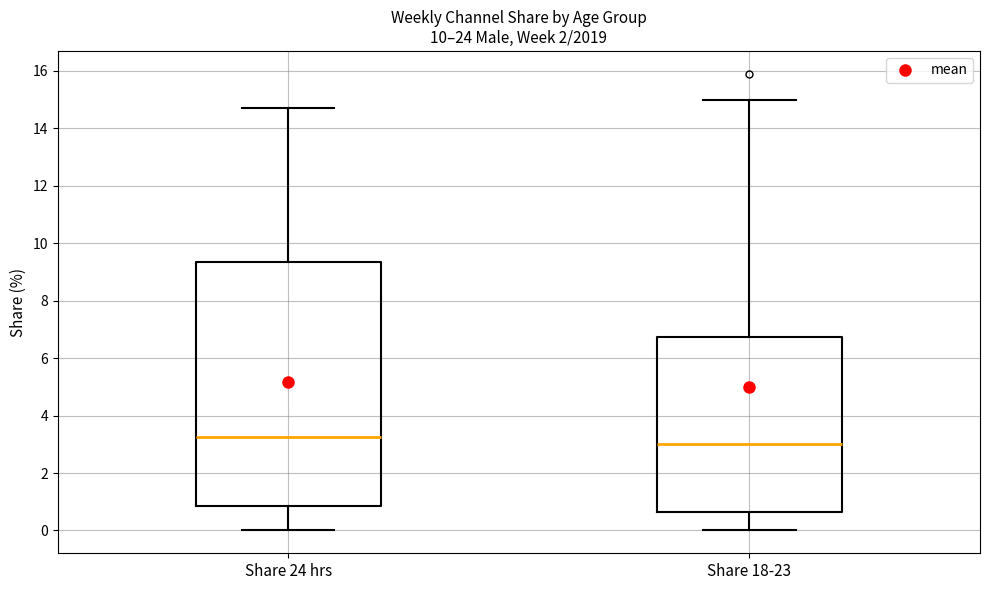

Comparing the boxes themselves (not the whiskers), which one is the tallest?

Share 24 hrs